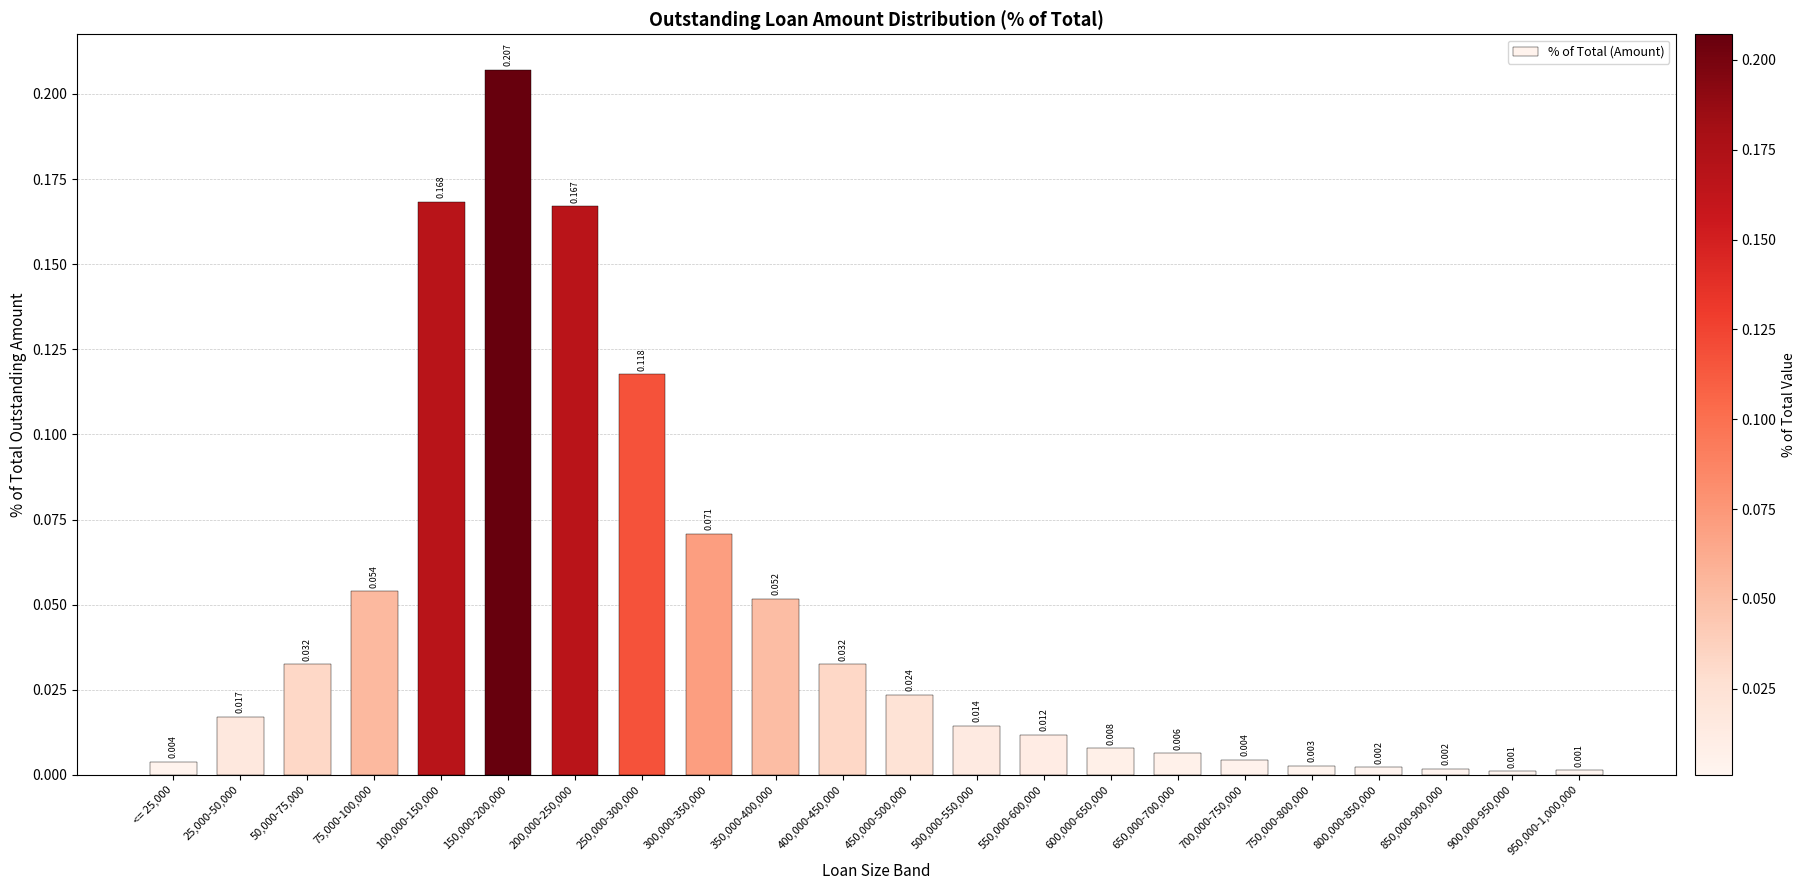

Does the chart contain stacked bars?

No